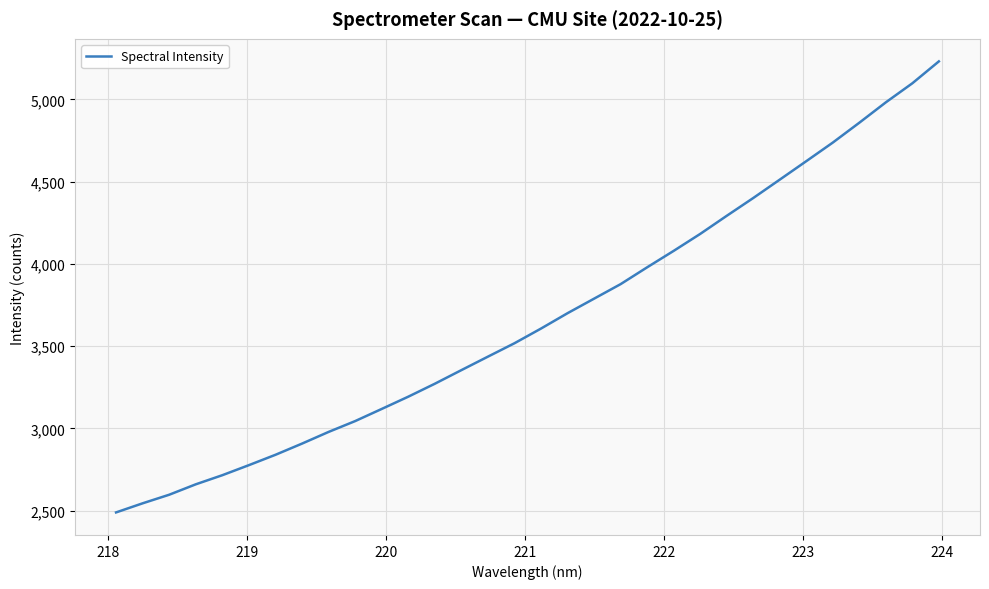

What is the maximum value shown in the chart?

5231.2